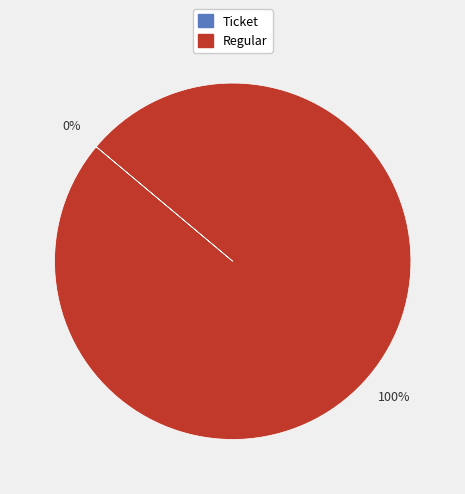

Which category has the biggest portion of the pie?

Regular